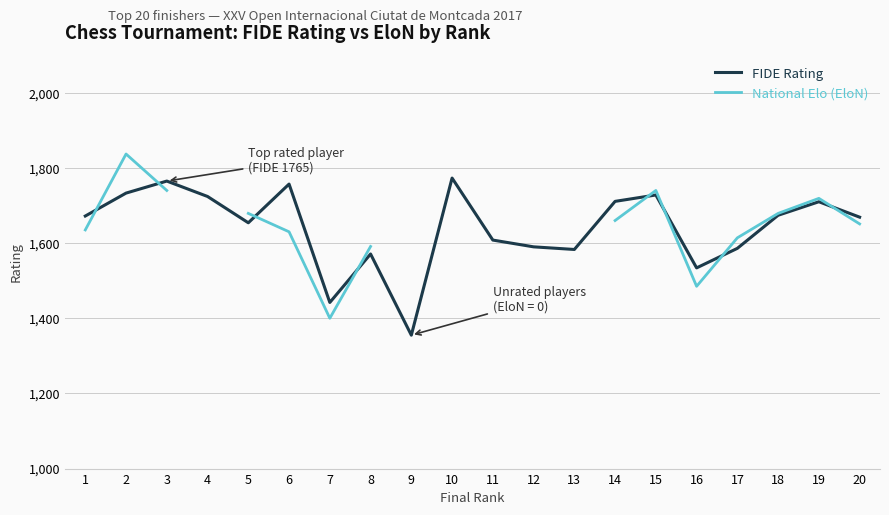

Which series changed the most between 3 and 11?

FIDE Rating